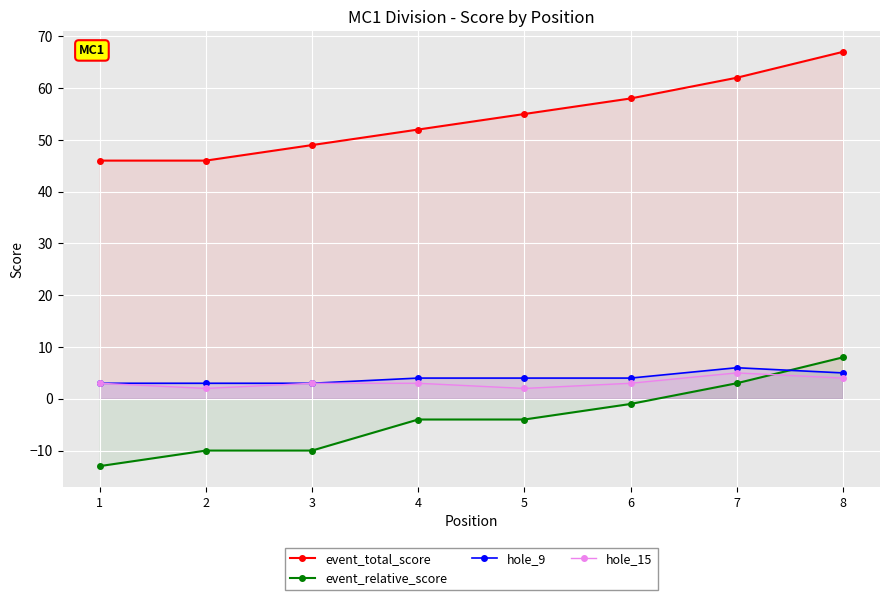

Between 8 and 4, which is larger?

8